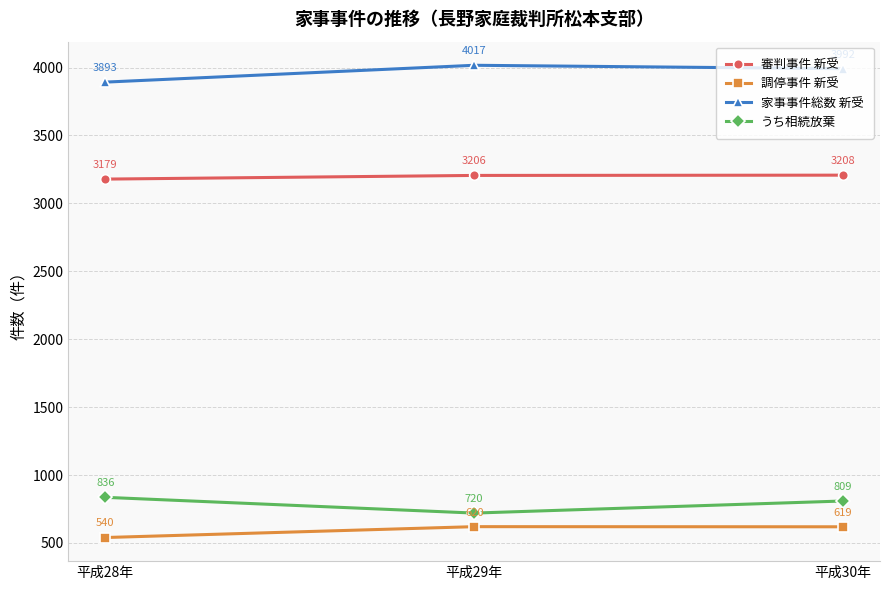

Which category has the highest value in the うち相続放棄 series?

平成28年